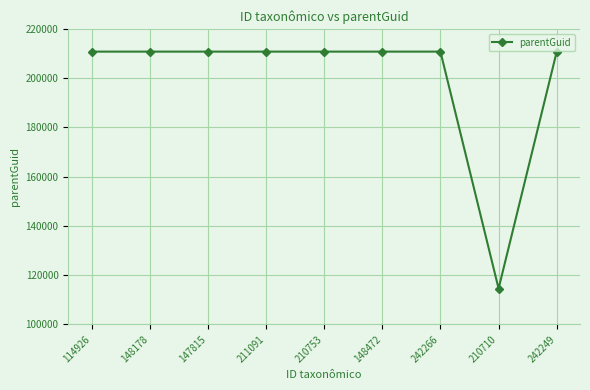

What is the smallest value displayed?

114550